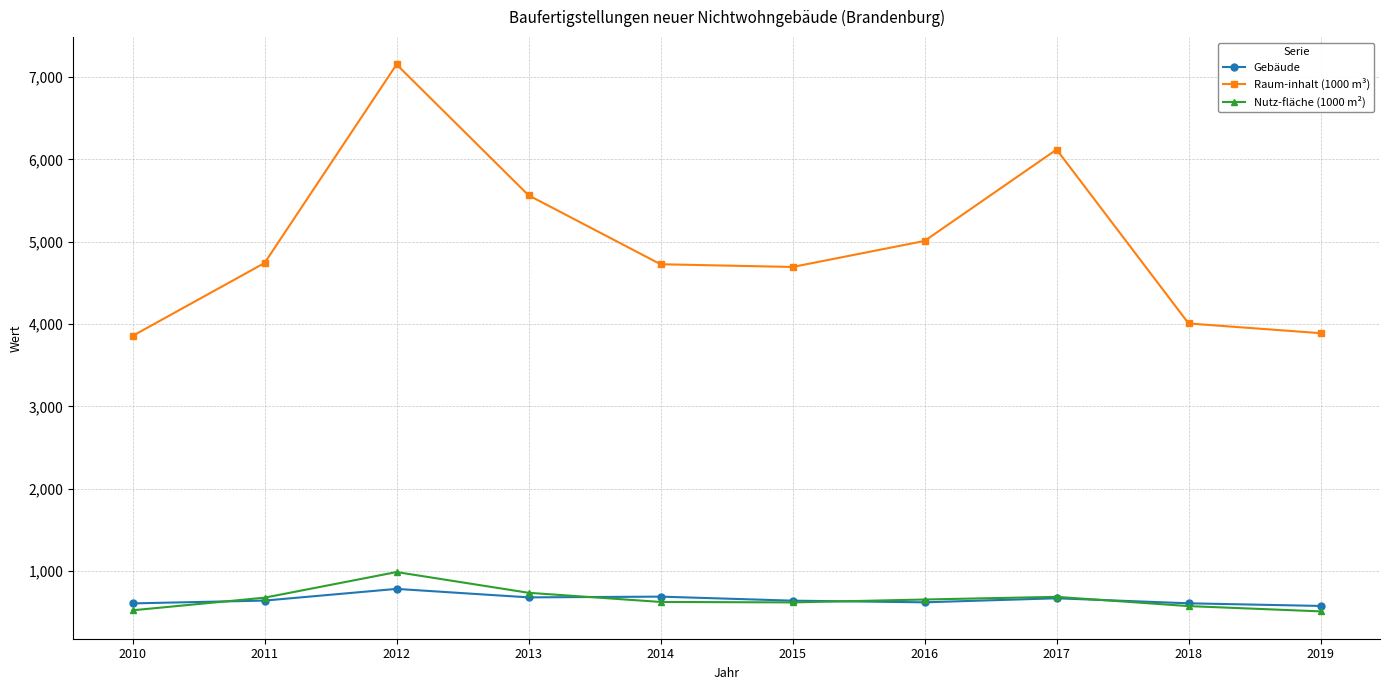

What is the maximum value for Nutz-fläche (1000 m²)?

989.4